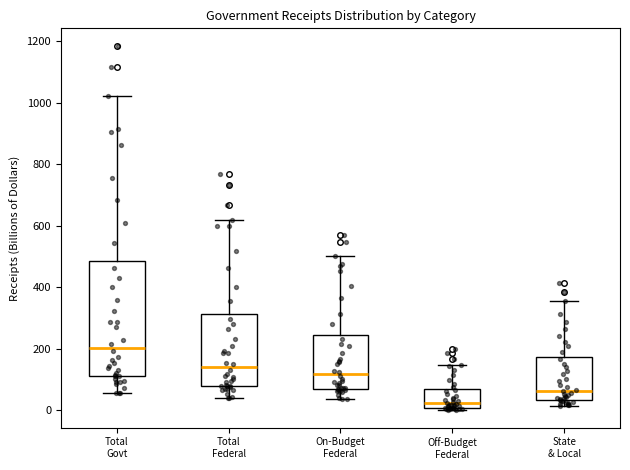

Reading left to right, read every box against the y-axis: the position of its median line, the range the box covers, and the ends of its whiskers. The values are not printed on the chart, so give them approximately, as read against the axis.

Total Govt: median 200, box 120 to 480, whiskers 60 to 1020
Total Federal: median 140, box 80 to 320, whiskers 40 to 620
On-Budget Federal: median 120, box 80 to 240, whiskers 40 to 500
Off-Budget Federal: median 20, box 0 to 60, whiskers 0 (just below the box's lower edge) to 140
State & Local: median 60, box 40 to 180, whiskers 20 to 360